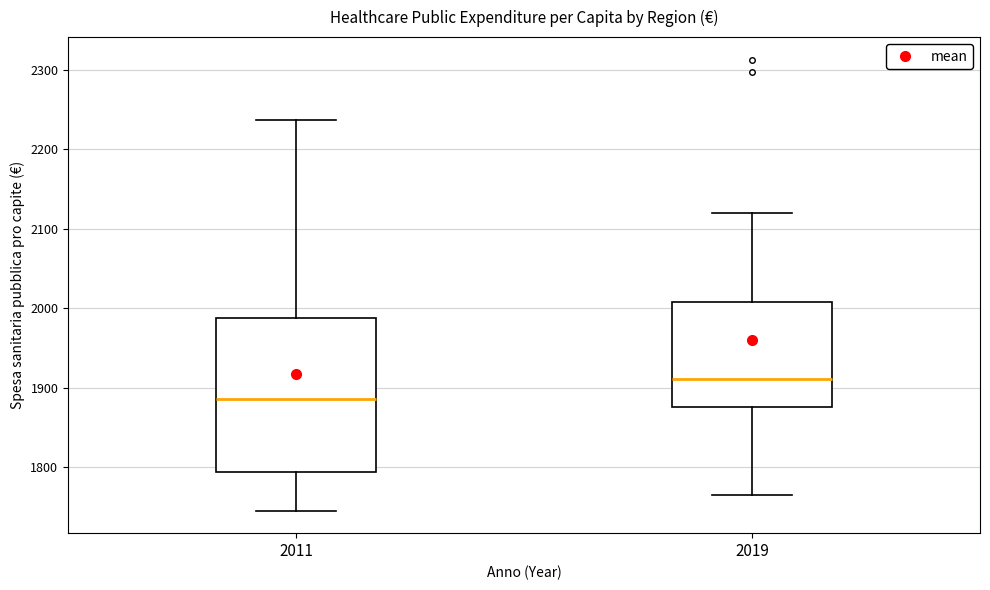

Reading left to right, read every box against the y-axis: the position of its median line, the range the box covers, and the ends of its whiskers. The values are not printed on the chart, so give them approximately, as read against the axis.

2011: median 1890, box 1790 to 1990, whiskers 1750 to 2240
2019: median 1910, box 1880 to 2010, whiskers 1770 to 2120